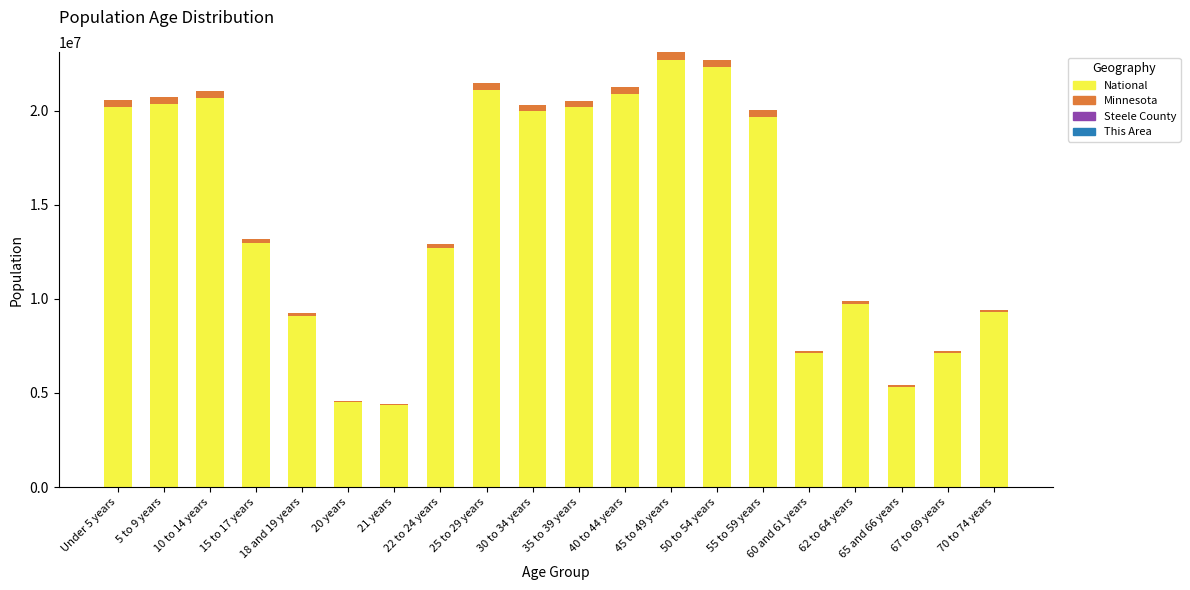

What is the sum of all National values?

290190983